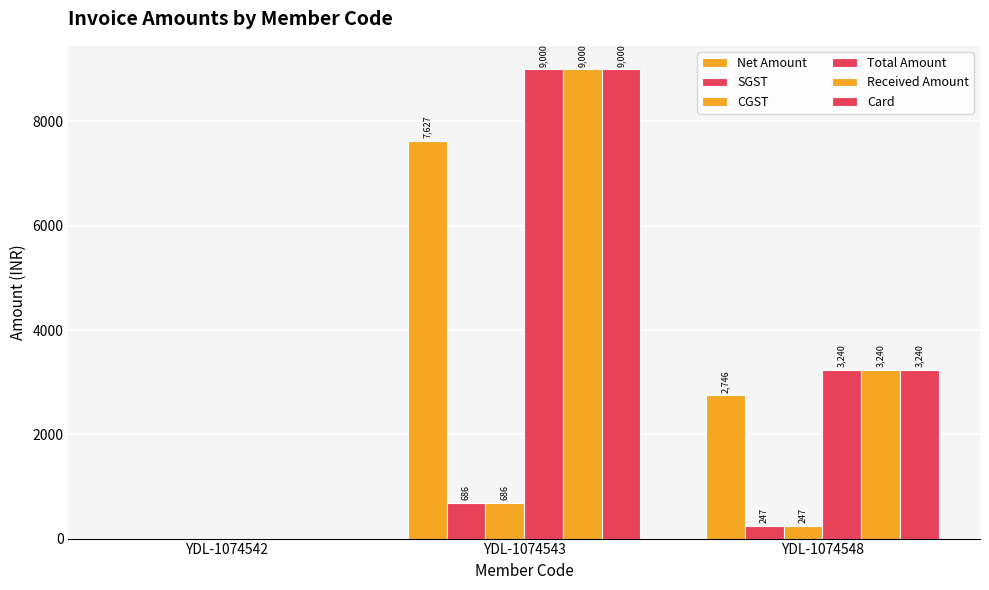

The value of Received Amount at YDL-1074542 is 0.0. True or false?

True